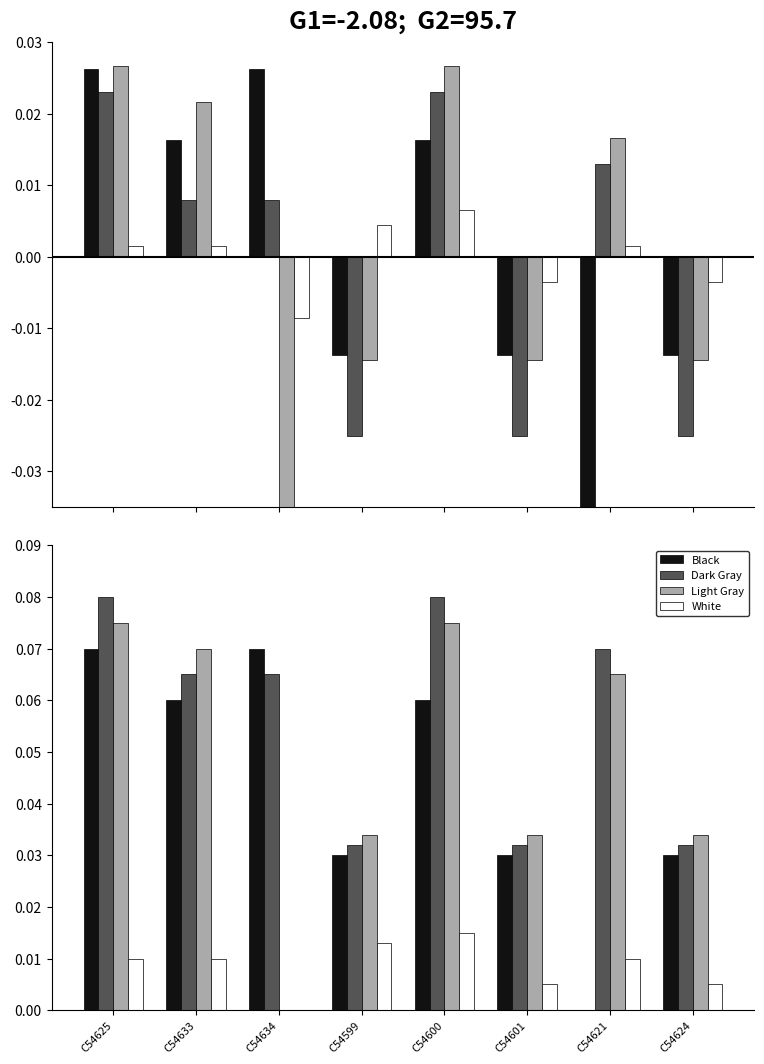

Reading left to right, extract all data points from this chart.

Black: C54625=0.1	C54633=0.1	C54634=0.1	C54599=0.0	C54600=0.1	C54601=0.0	C54621=0.0	C54624=0.0
Dark Gray: C54625=0.1	C54633=0.1	C54634=0.1	C54599=0.0	C54600=0.1	C54601=0.0	C54621=0.1	C54624=0.0
Light Gray: C54625=0.1	C54633=0.1	C54634=0.0	C54599=0.0	C54600=0.1	C54601=0.0	C54621=0.1	C54624=0.0
White: C54625=0.0	C54633=0.0	C54634=0.0	C54599=0.0	C54600=0.0	C54601=0.0	C54621=0.0	C54624=0.0